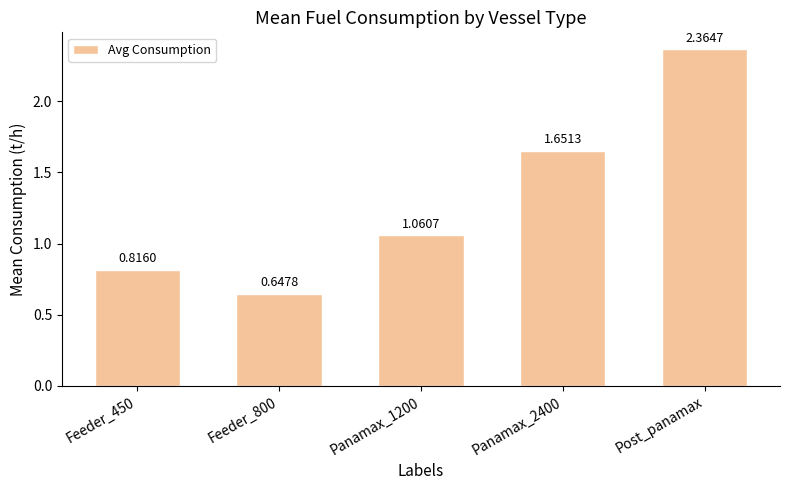

Approximately how many times larger is the value at Panamax_2400 compared to Panamax_1200?

1.6